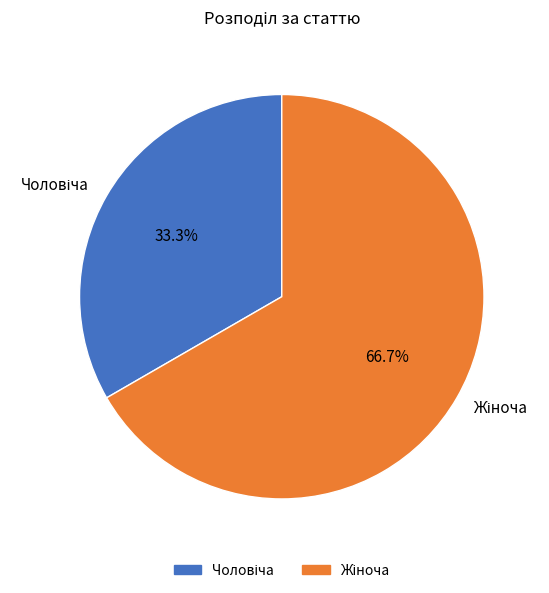

Is there a majority slice in this chart?

Yes